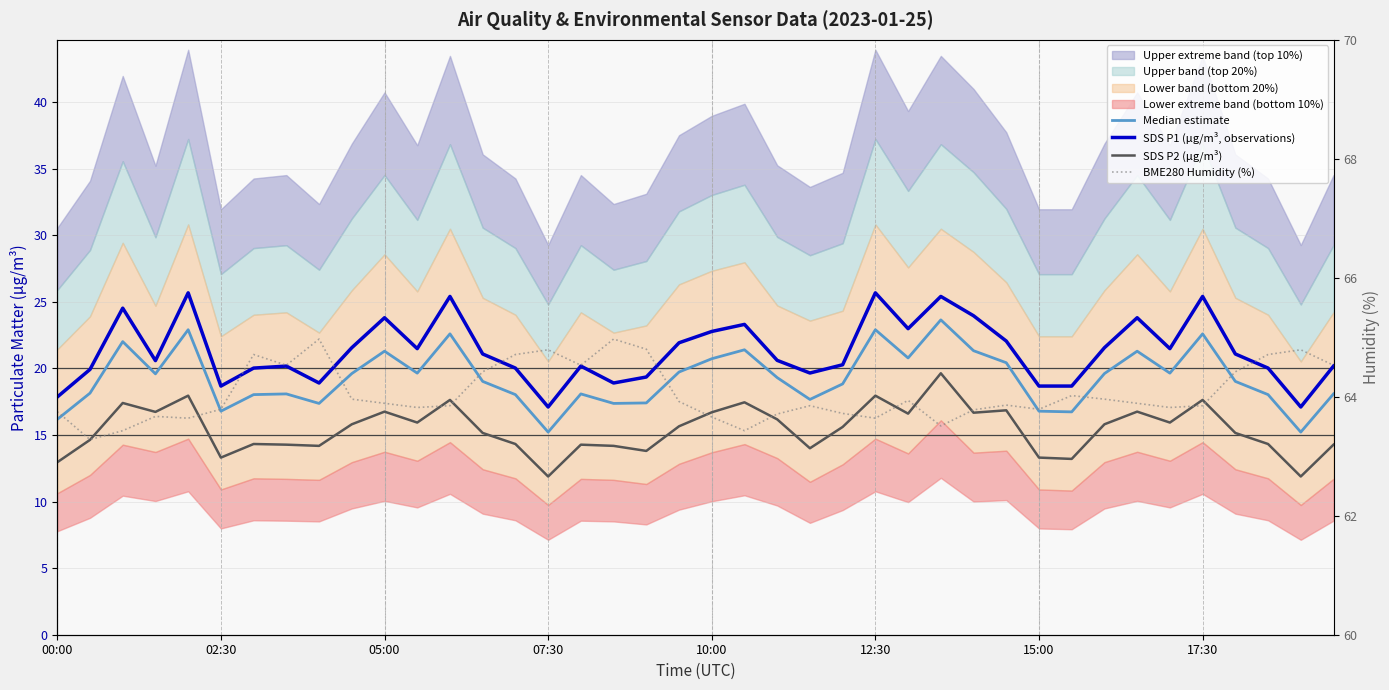

Rank the series at 28 from highest to lowest value.

BME280 Humidity (%), SDS P1 (µg/m³, observations), Median estimate, SDS P2 (µg/m³)